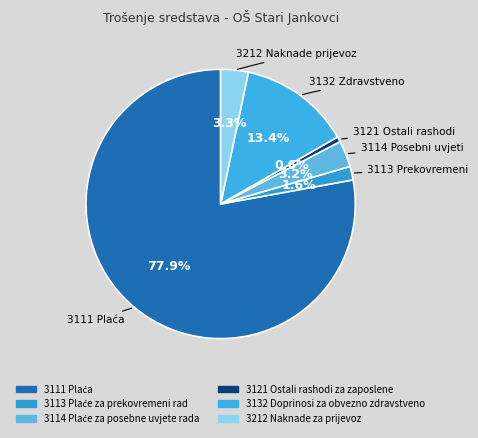

Count the number of slices in the pie.

6